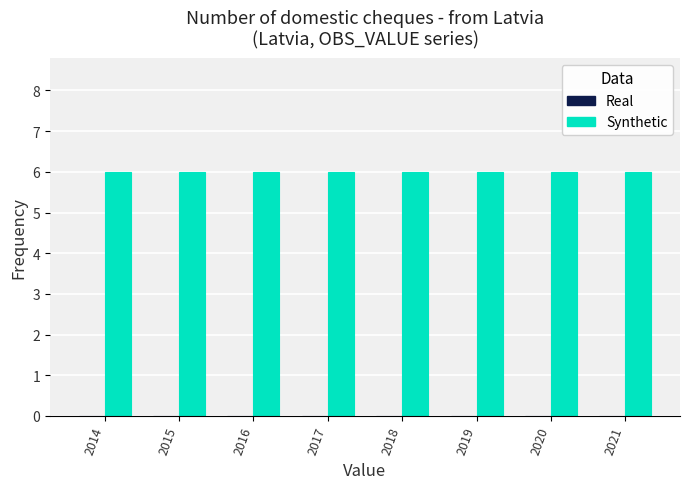

Between 2021 and 2015, which is larger?

2021